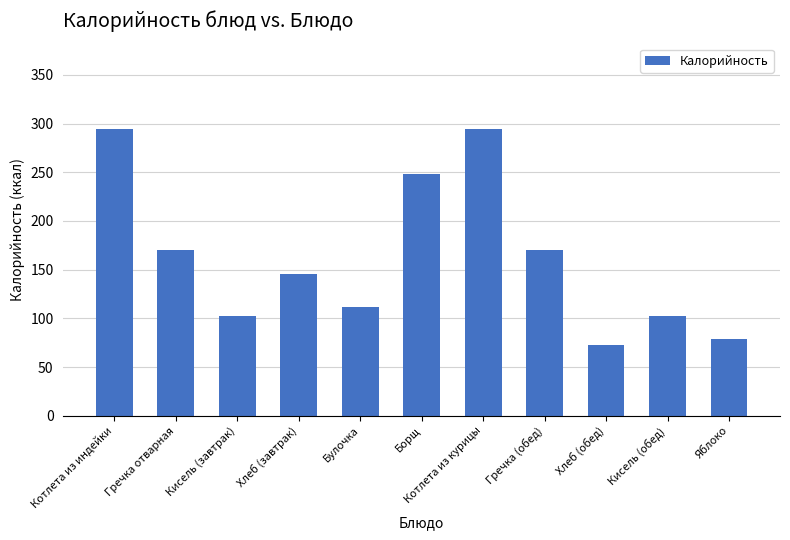

What is the difference between the second highest and second lowest values?

215